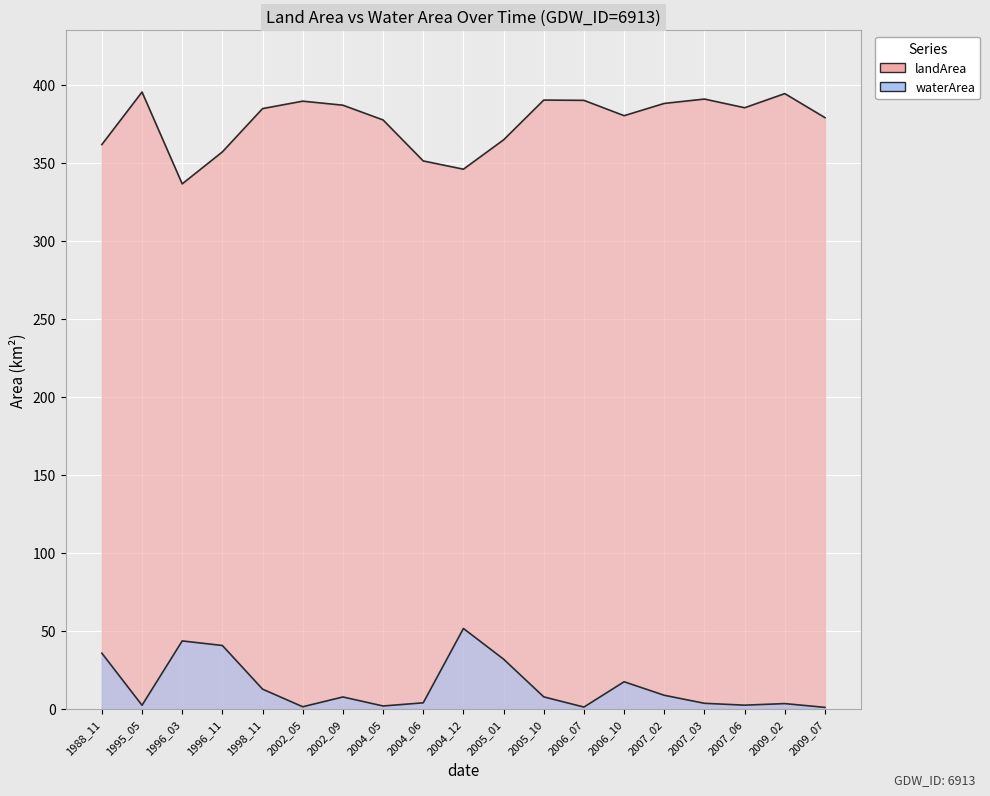

What is the value of the landArea point at the 3rd from the left?

336.6